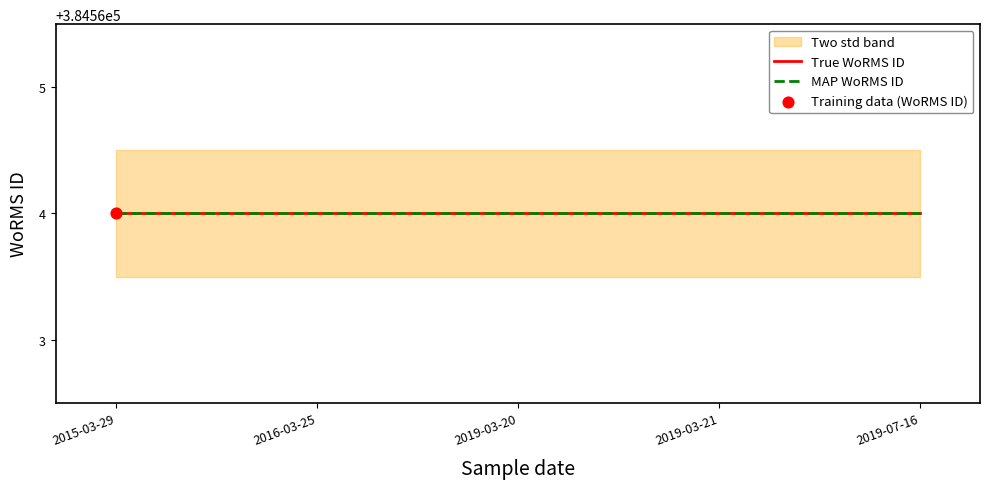

At which category is the sum across all series the highest?

2015-03-29